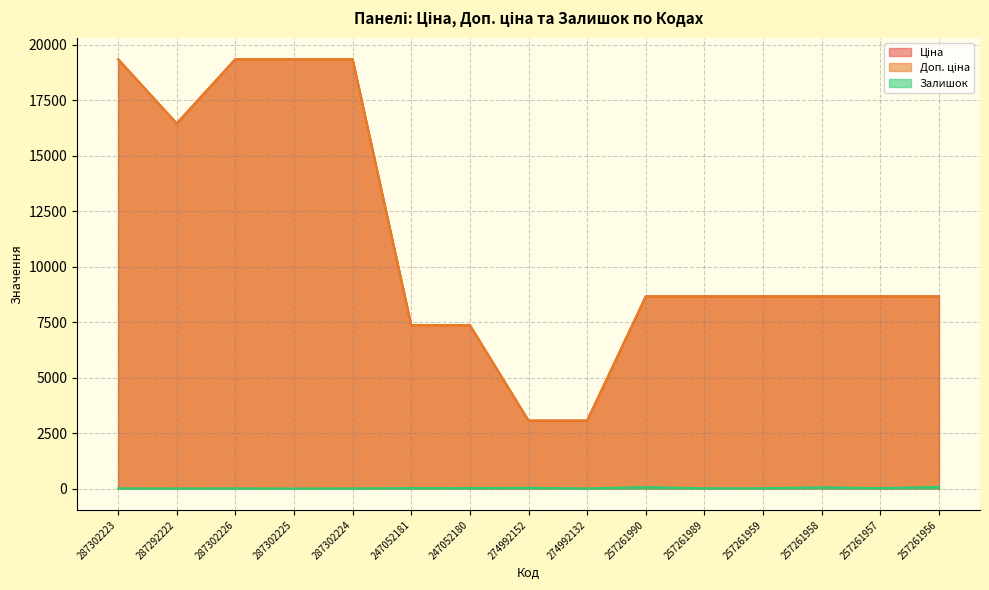

What is the difference between the maximum and minimum values in the Доп. ціна series?

16283.1